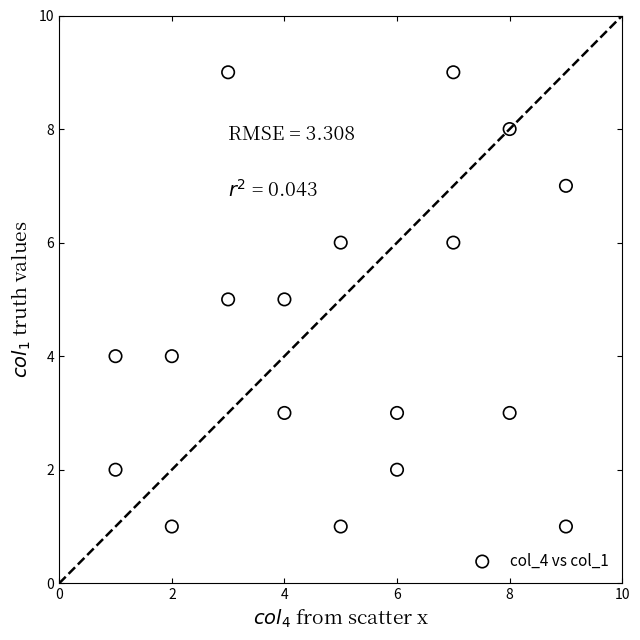

What is the range of Y values (max minus min)?

8